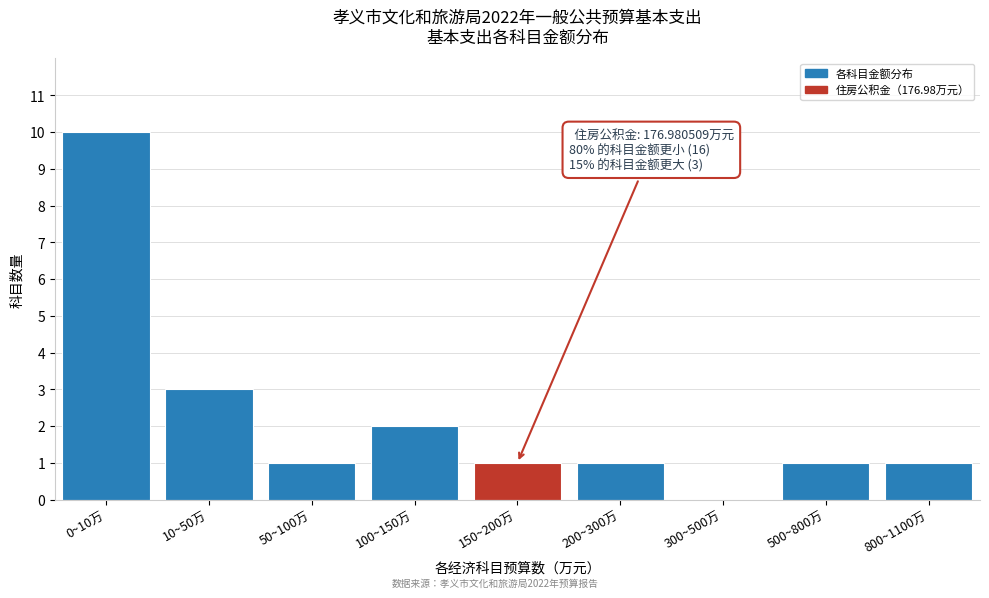

Reading left to right, what are all the values shown in this chart?

0~10万=10	10~50万=3	50~100万=1	100~150万=2	150~200万=1	200~300万=1	300~500万=0	500~800万=1	800~1100万=1